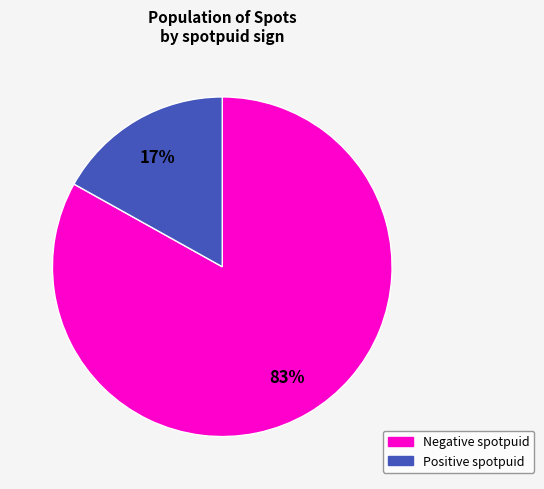

To the nearest percent, what is the average slice percentage?

50%